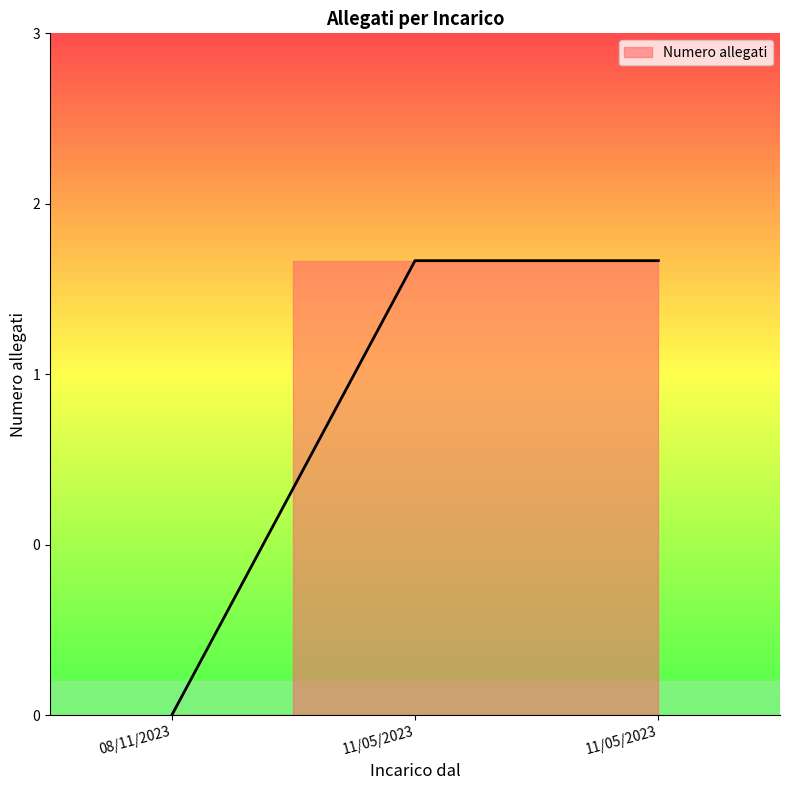

Rank the categories by value from lowest to highest.

08/11/2023, 11/05/2023, 11/05/2023